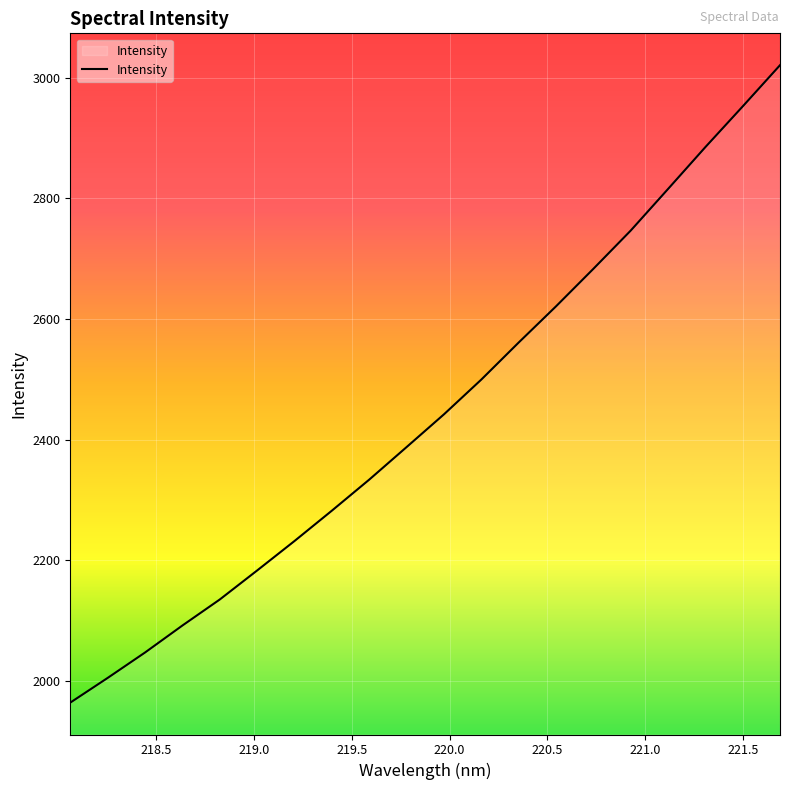

What is the smallest value displayed?

1964.0